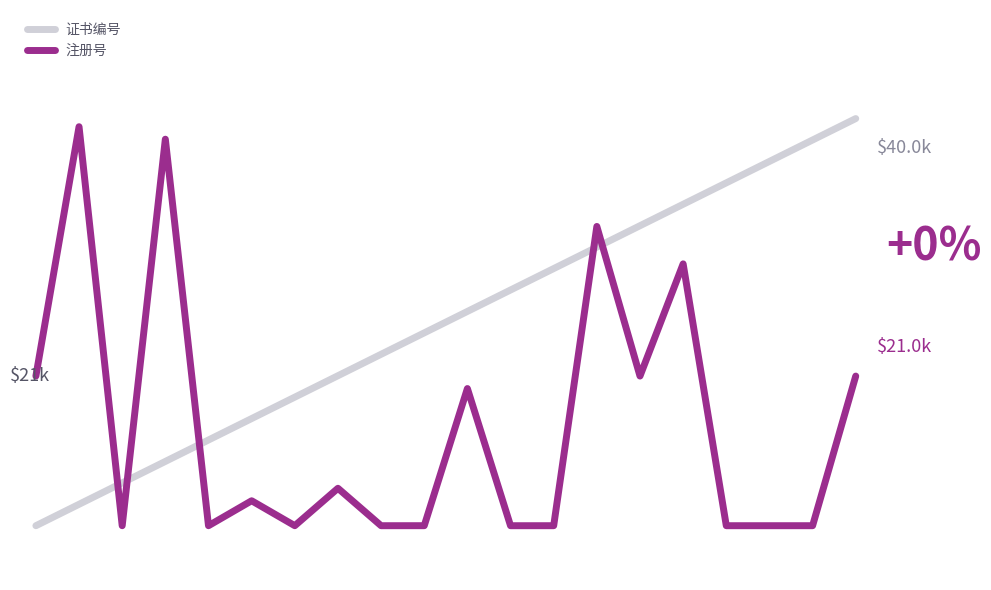

How many times do 注册号 and 证书编号 cross each other?

5